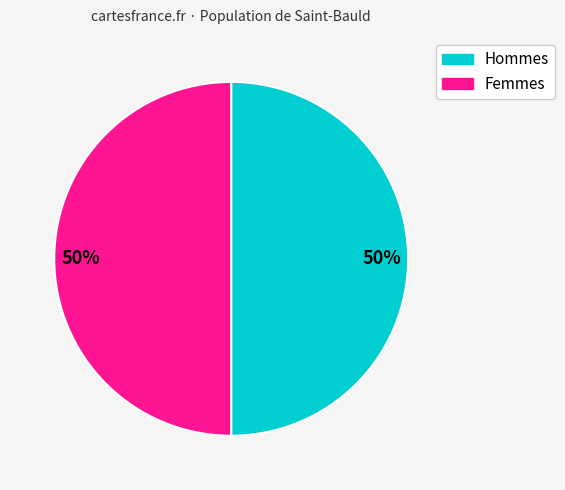

To the nearest percent, what is the average slice percentage?

50%